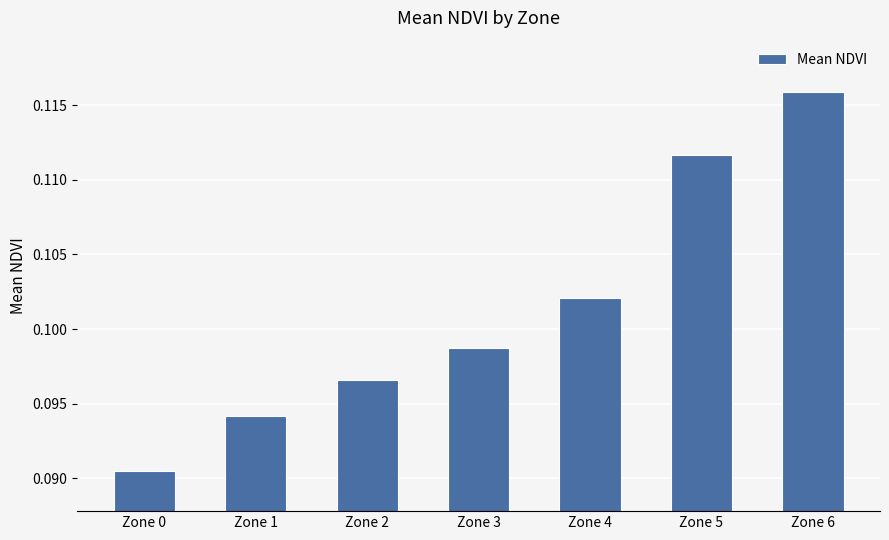

Does the chart contain any negative values?

No